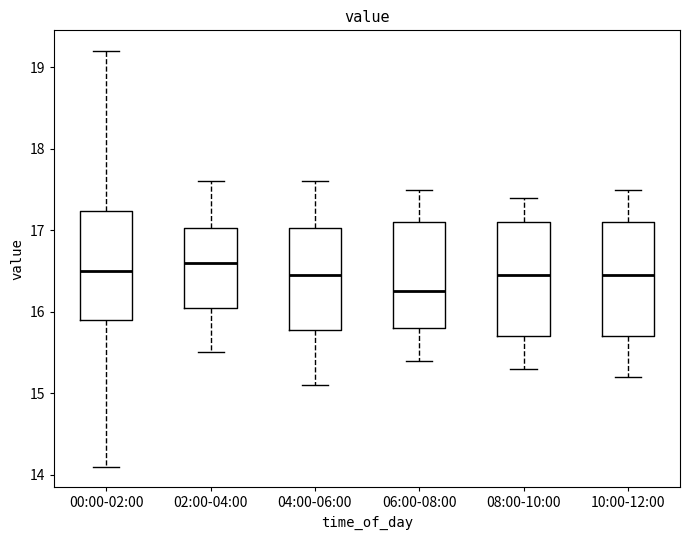

Reading left to right, transcribe this box plot: for each box, give where its median line is, the range the box spans, and where its two whiskers end, as read against the y-axis. The values are not printed on the chart, so give them approximately, as read against the axis.

00:00-02:00: median 16.5, box 15.9 to 17.2, whiskers 14.1 to 19.2
02:00-04:00: median 16.6, box 16.1 to 17.0, whiskers 15.5 to 17.6
04:00-06:00: median 16.5, box 15.8 to 17.0, whiskers 15.1 to 17.6
06:00-08:00: median 16.3, box 15.8 to 17.1, whiskers 15.4 to 17.5
08:00-10:00: median 16.5, box 15.7 to 17.1, whiskers 15.3 to 17.4
10:00-12:00: median 16.5, box 15.7 to 17.1, whiskers 15.2 to 17.5